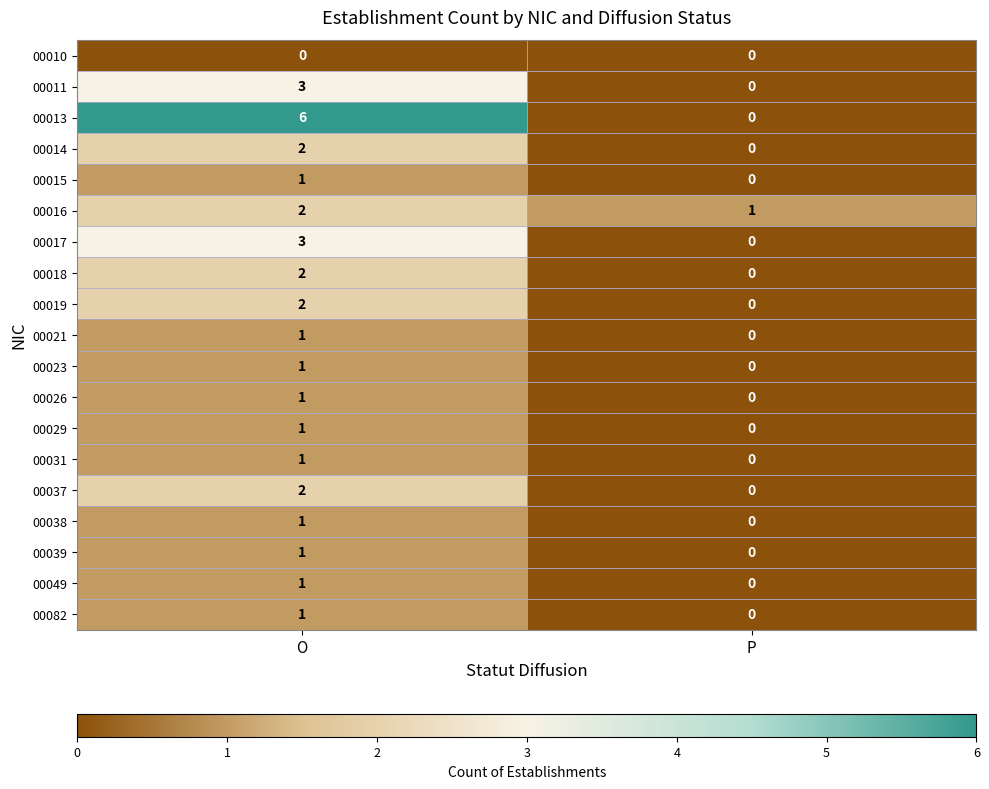

How many categories are shown in the chart?

2